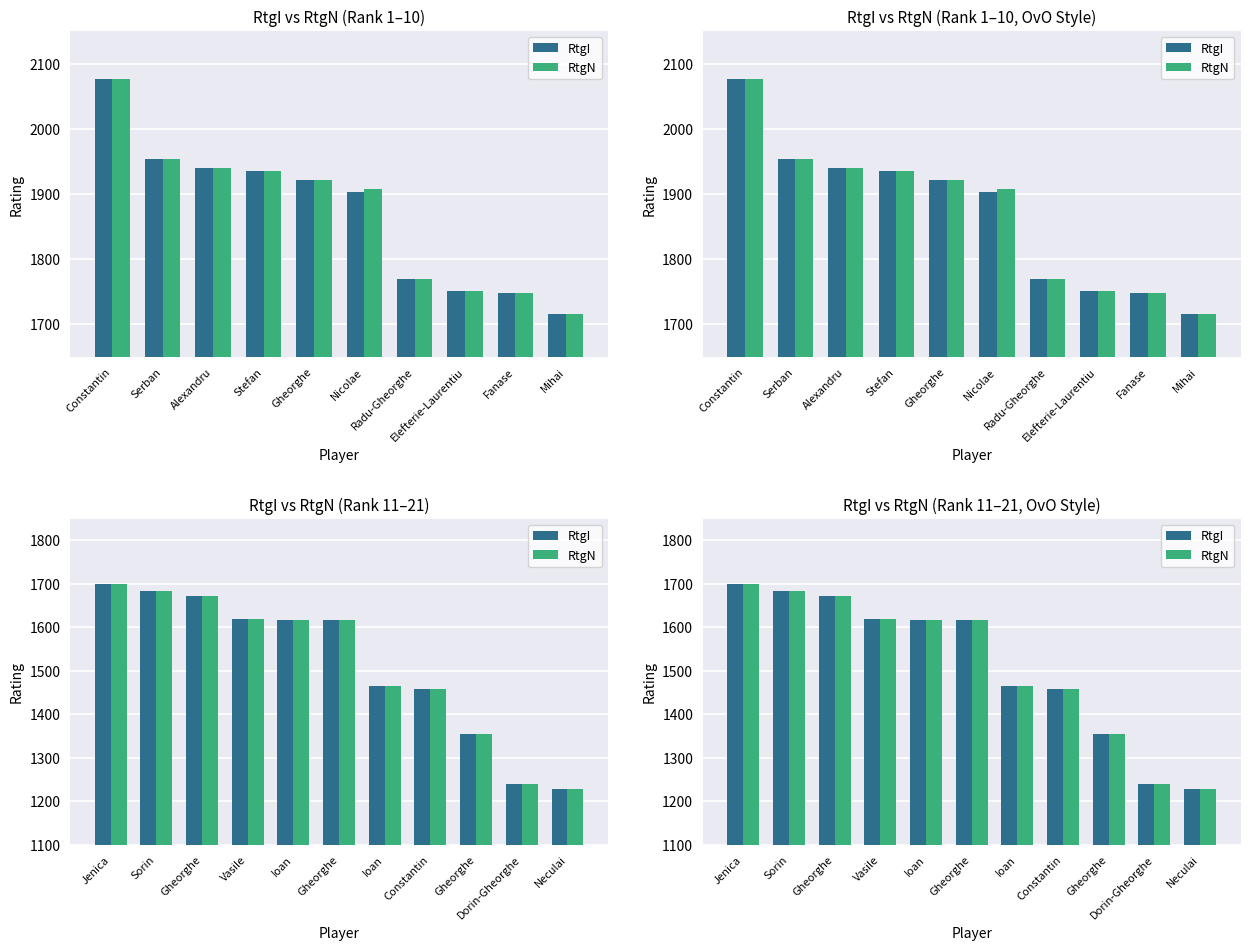

Between Gheorghe and Ioan, which series saw the biggest shift?

RtgI